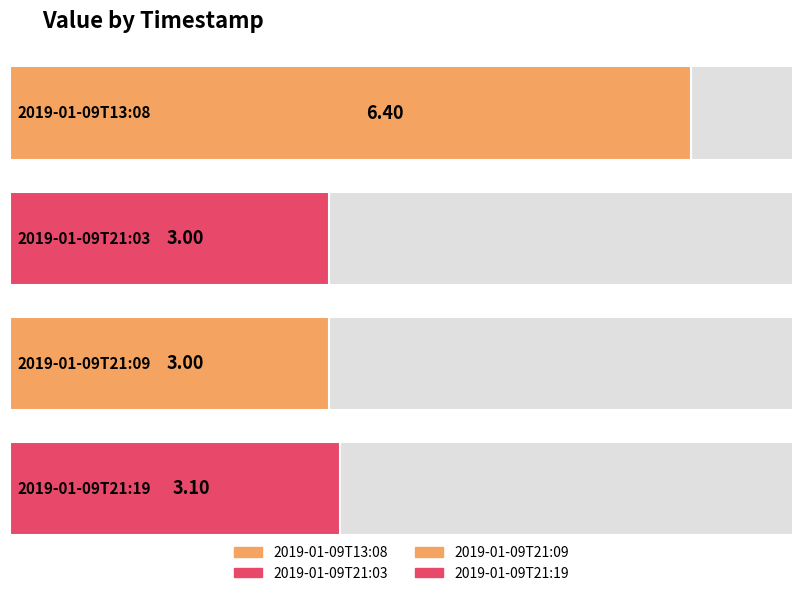

Are the bars grouped side by side (vs. stacked)?

No